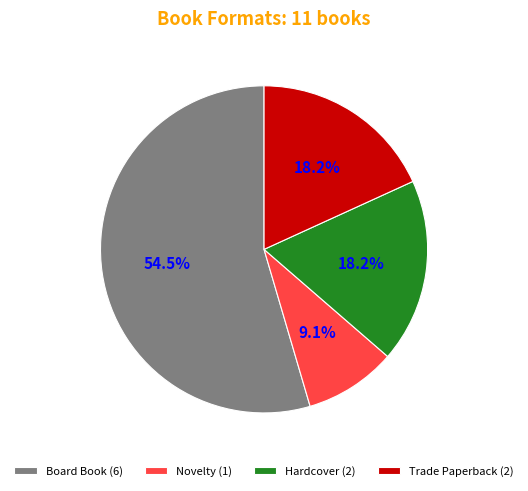

Between Novelty (1) and Board Book (6), which is larger?

Board Book (6)